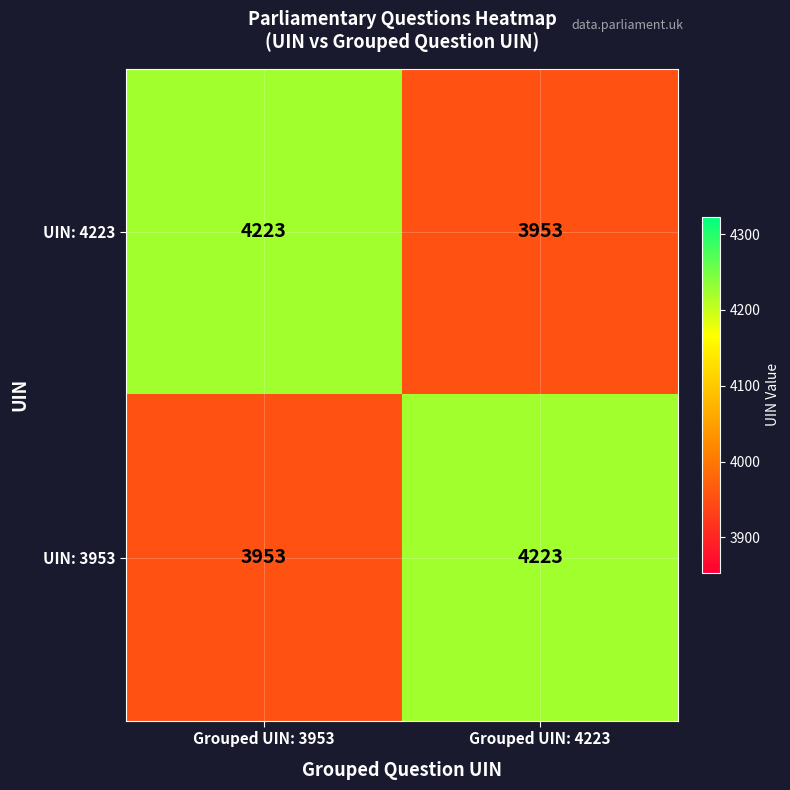

Which category has the lowest value in the UIN: 3953 series?

Grouped UIN: 3953